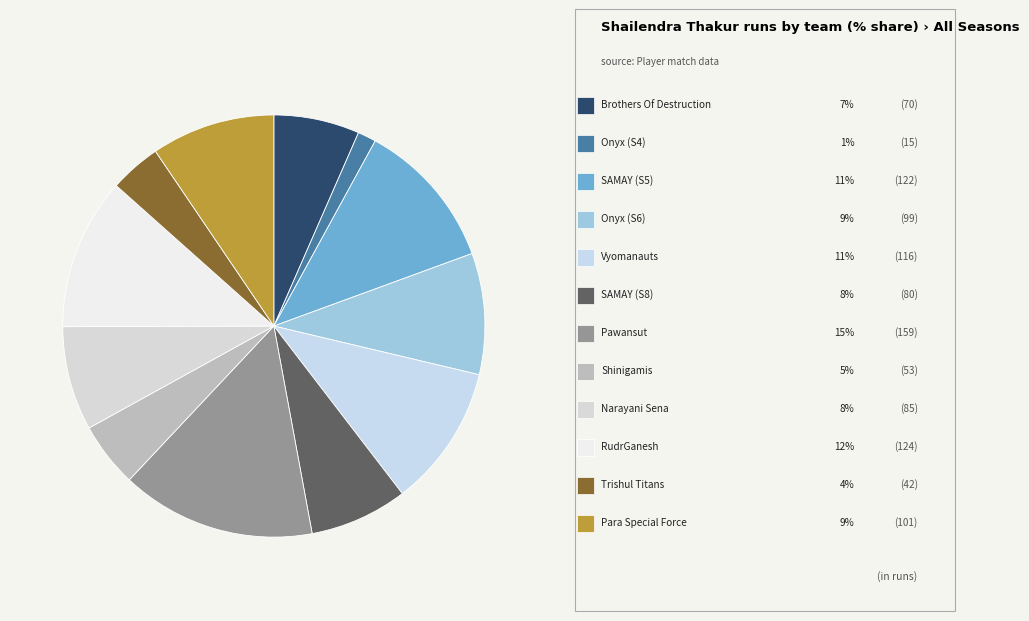

Between Brothers Of Destruction and SAMAY (S5), which is larger?

SAMAY (S5)